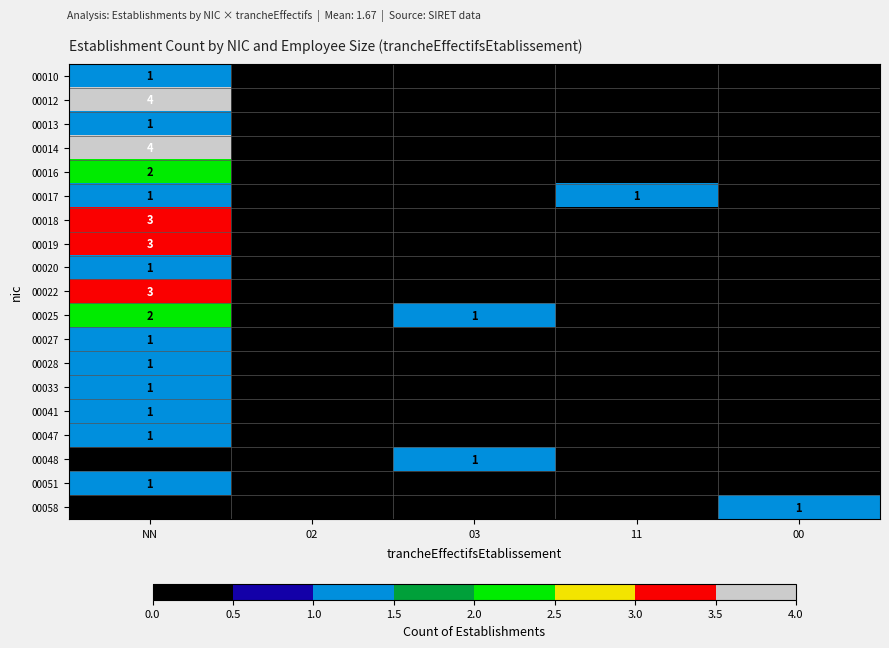

Rank the series by their maximum value, from highest to lowest.

00012, 00014, 00018, 00019, 00022, 00016, 00025, 00010, 00013, 00017, 00020, 00027, 00028, 00033, 00041, 00047, 00048, 00051, 00058